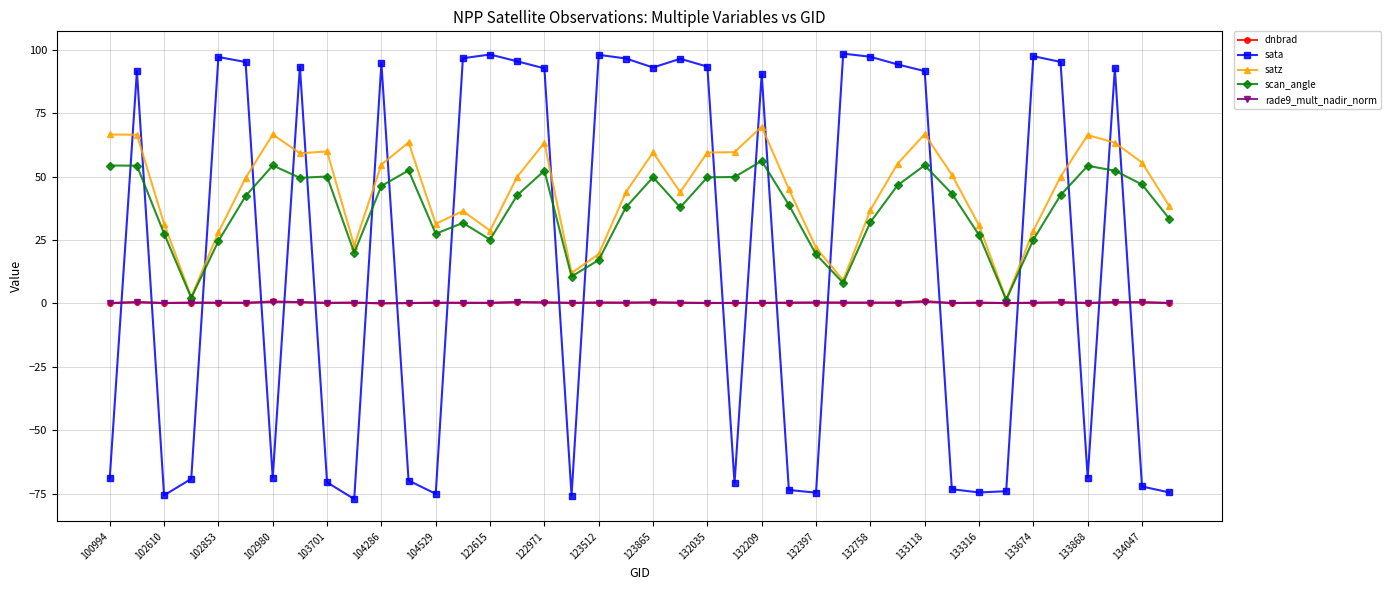

What is the value of the satz point at the 25th from the left?

69.7